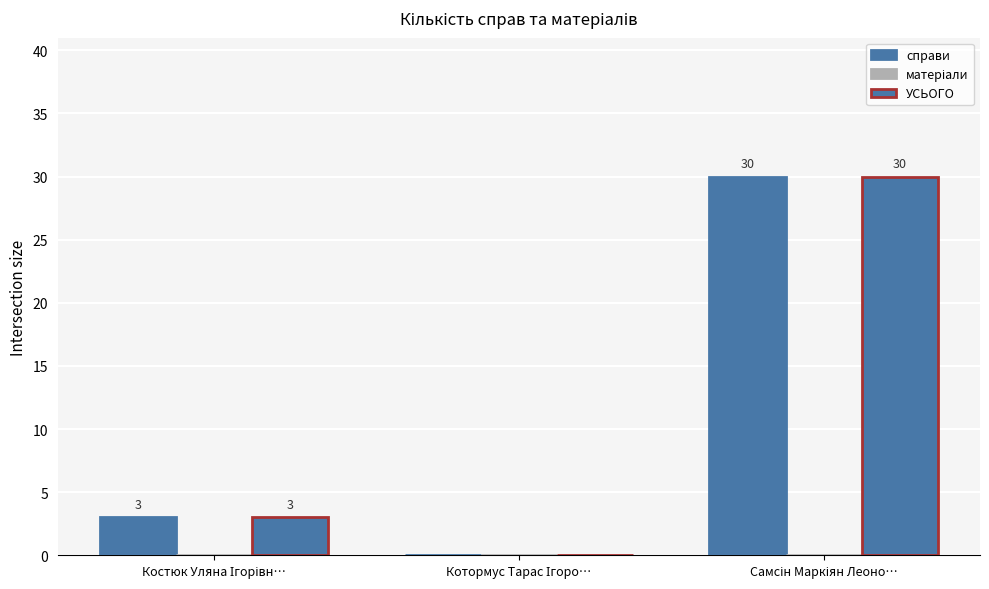

Which has a higher value, Котормус Тарас Ігоро… or Самсін Маркіян Леоно…?

Самсін Маркіян Леоно…